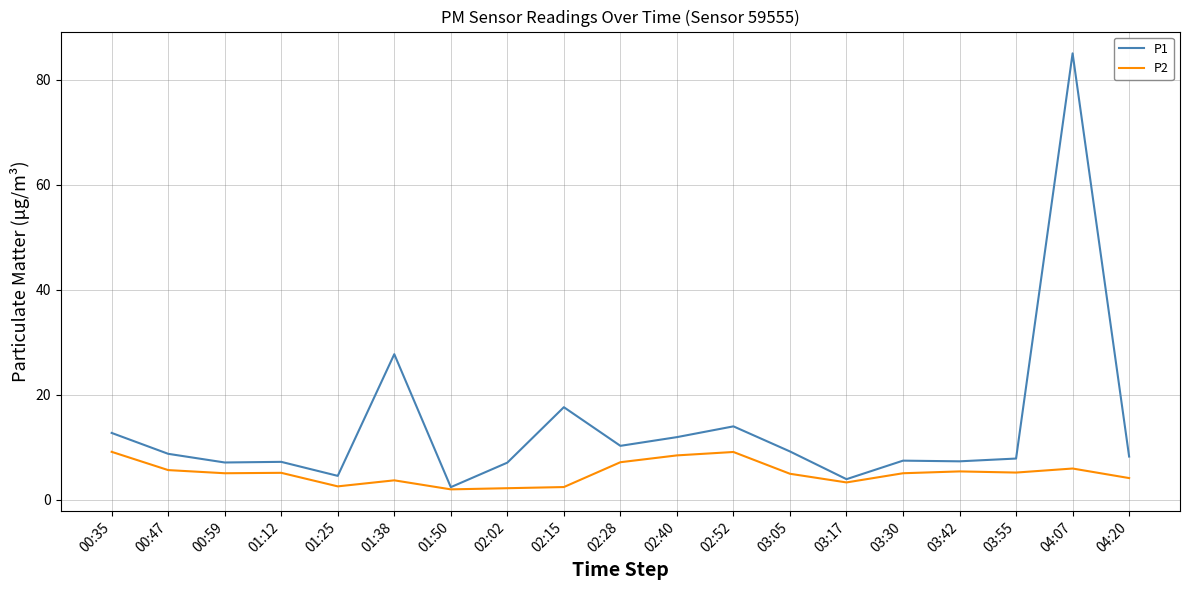

At which category does the chart reach its peak across all series?

04:07